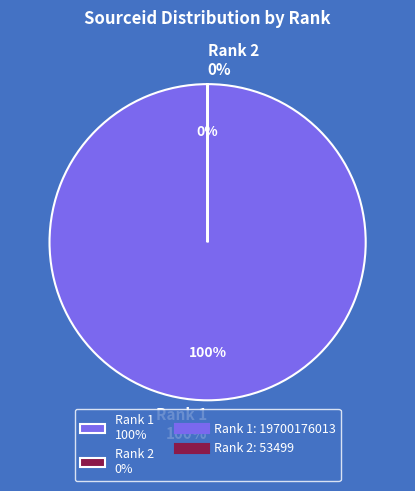

What is the largest slice in the pie chart?

Rank 1